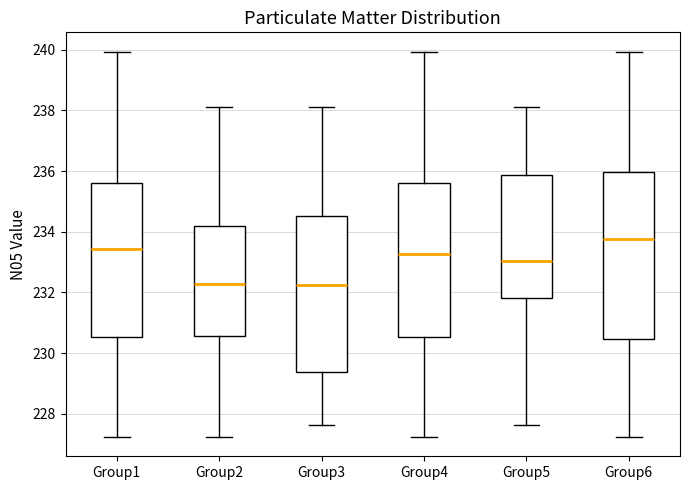

Where does the median line of the box for Group6 sit on the y-axis? The values are not printed on the chart, so give them approximately, as read against the axis.

233.8